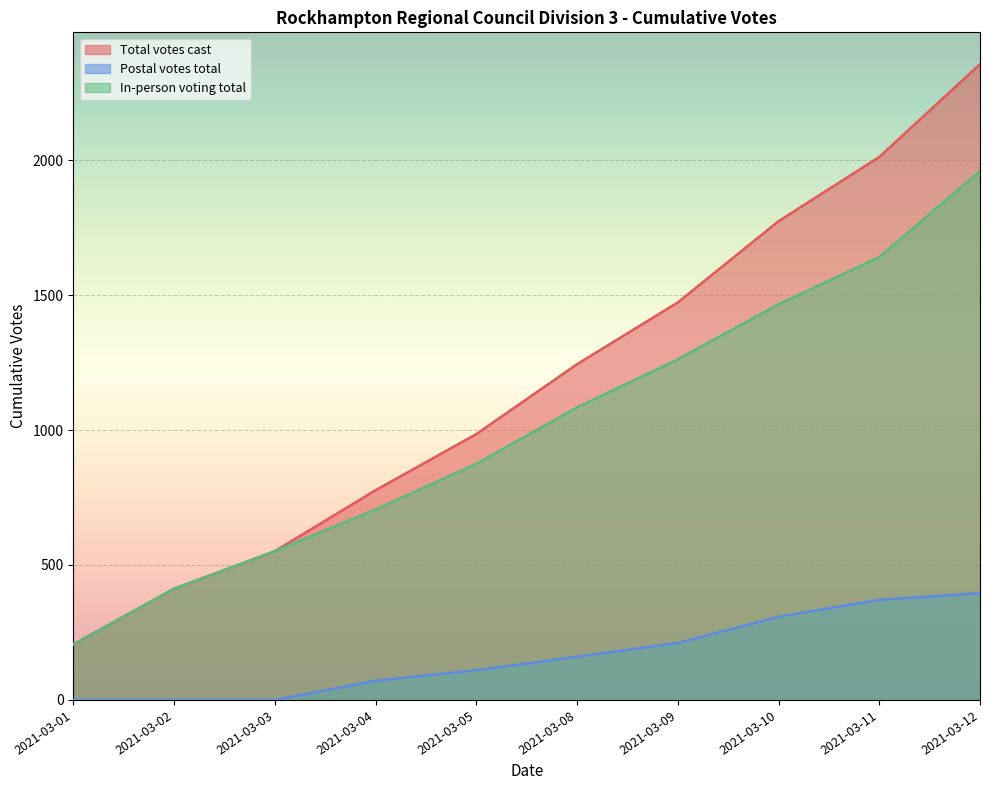

List the series in order of their overall mean, highest first.

Total votes cast, In-person voting total, Postal votes total